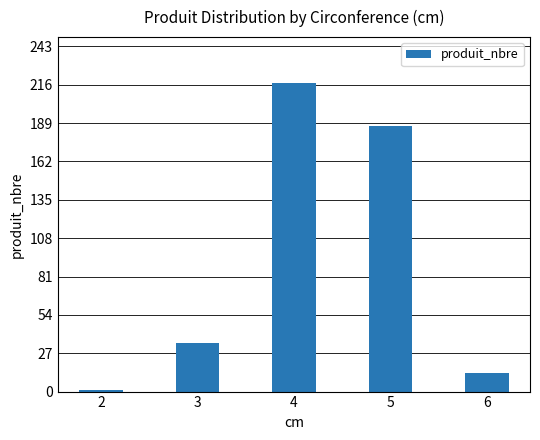

List the labels in order of value, smallest first.

2, 6, 3, 5, 4